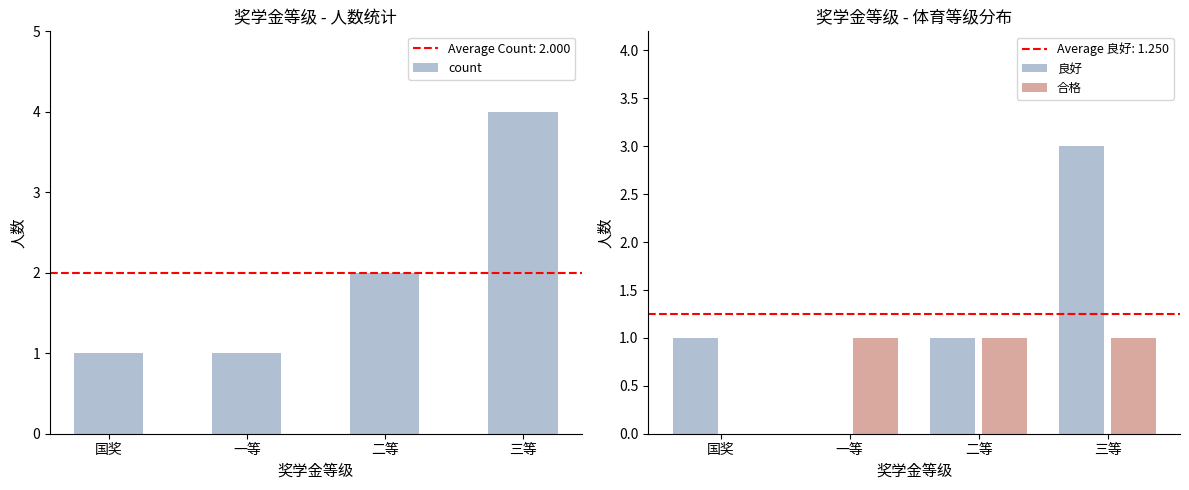

Between 国奖 and 二等, which series saw the biggest shift?

count